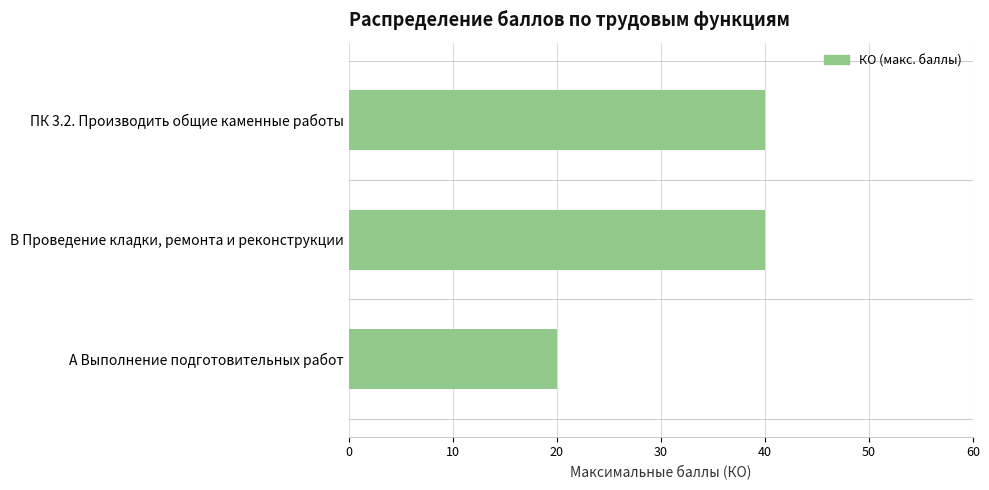

Reading top to bottom, list all the values displayed in this chart.

ПК 3.2. Производить общие каменные работы=40	В Проведение кладки, ремонта и реконструкции=40	А Выполнение подготовительных работ=20